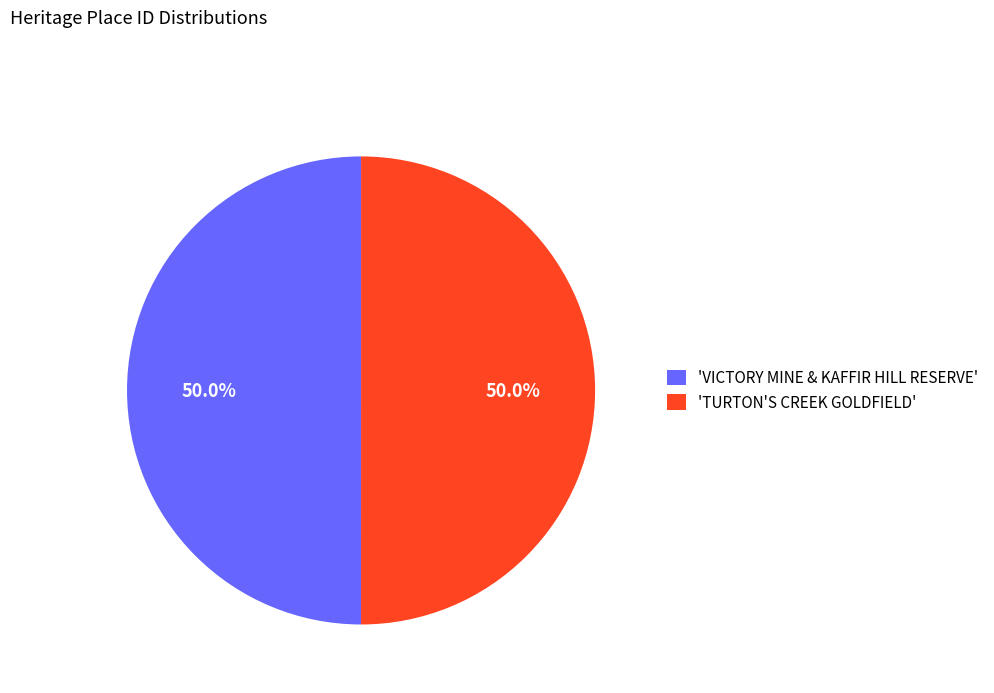

Approximately how many times larger is the value at 'VICTORY MINE & KAFFIR HILL RESERVE' compared to 'TURTON'S CREEK GOLDFIELD'?

1.0